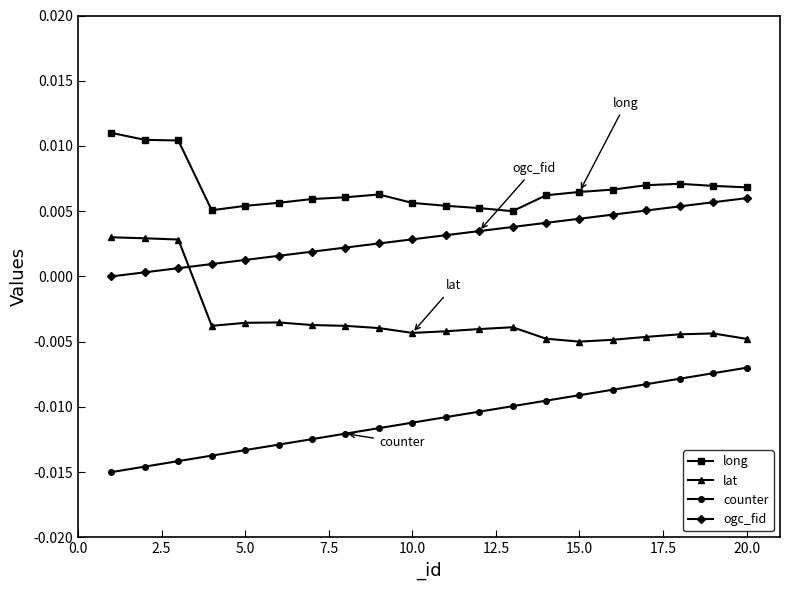

True or false: counter and long intersect in this chart.

False